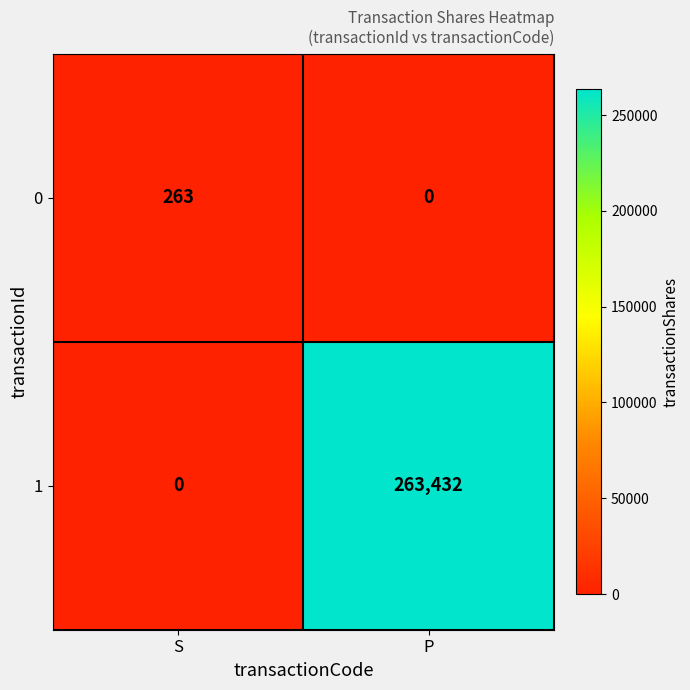

At S, list the series in order from smallest to largest.

1, 0